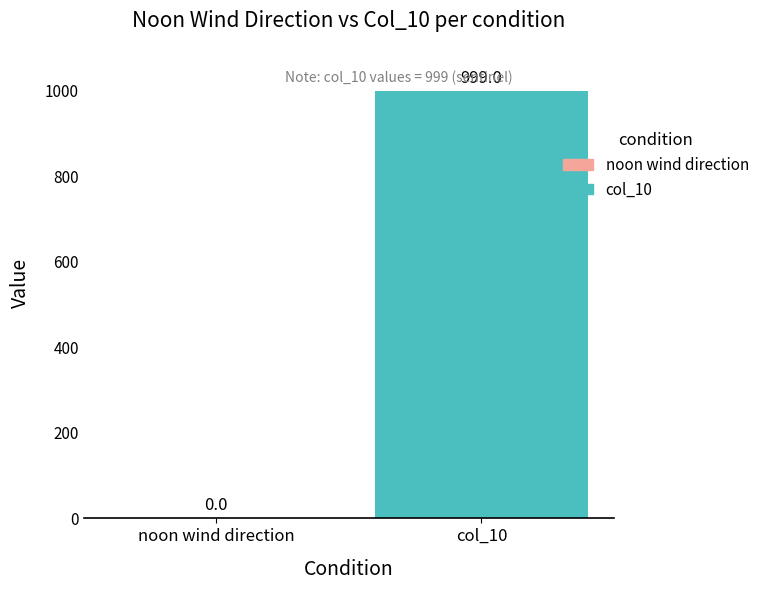

What is the total value across all series at DAY 19?

999